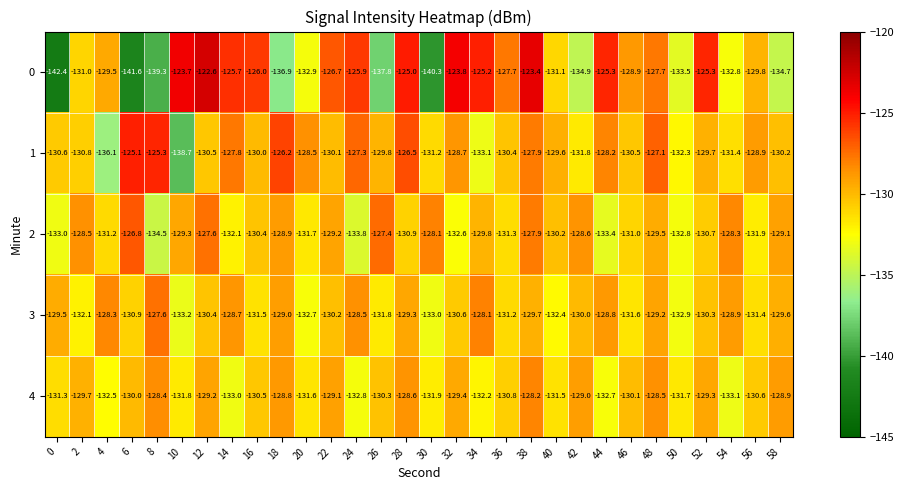

What is the difference between the 3 values at 58 and 30?

3.4